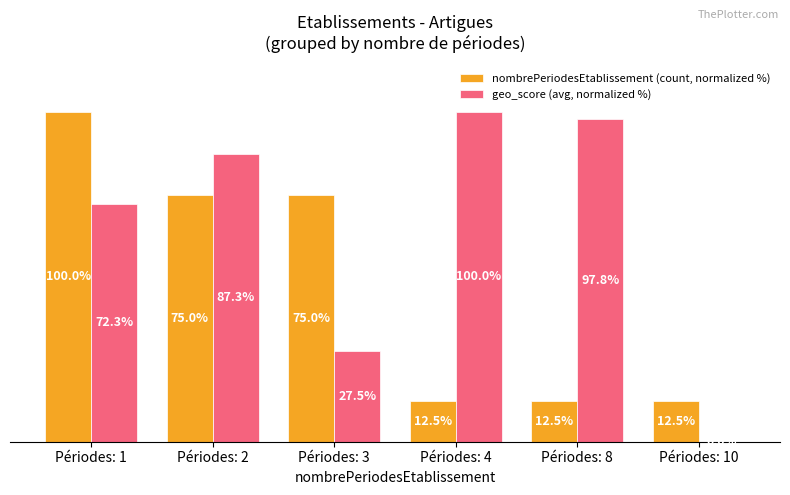

Which series has the largest total across all categories?

geo_score (avg, normalized %)